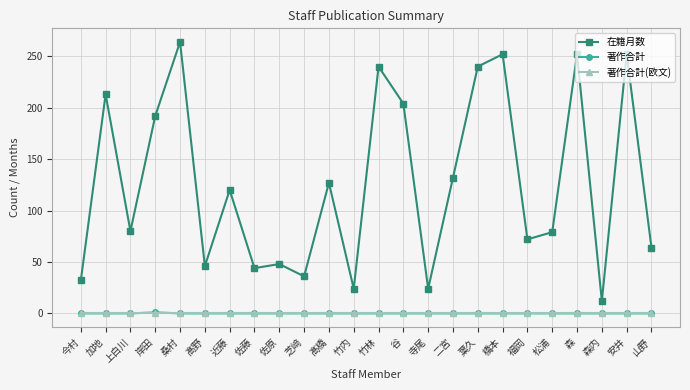

What is the total value across all series at 髙橋?

127